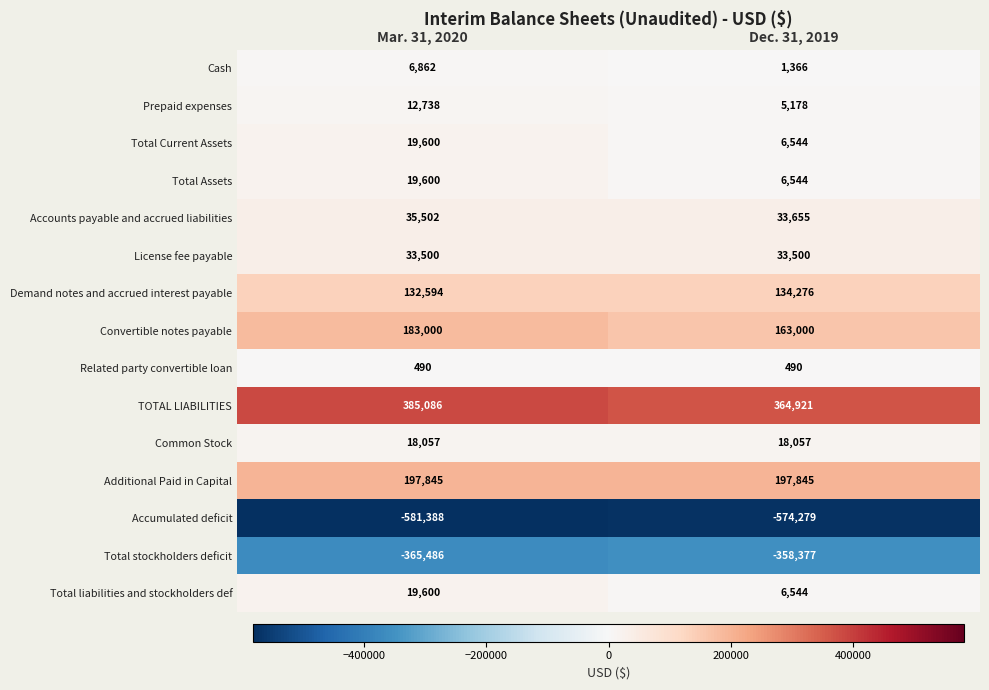

At which category is the sum across all series the highest?

Mar. 31, 2020